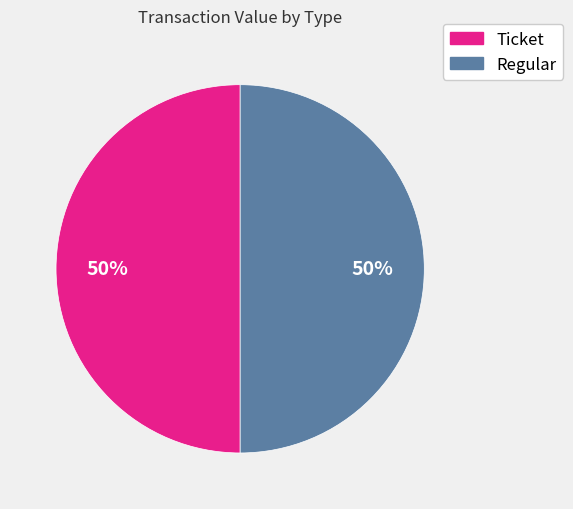

To the nearest percent, what is the average slice percentage?

50%